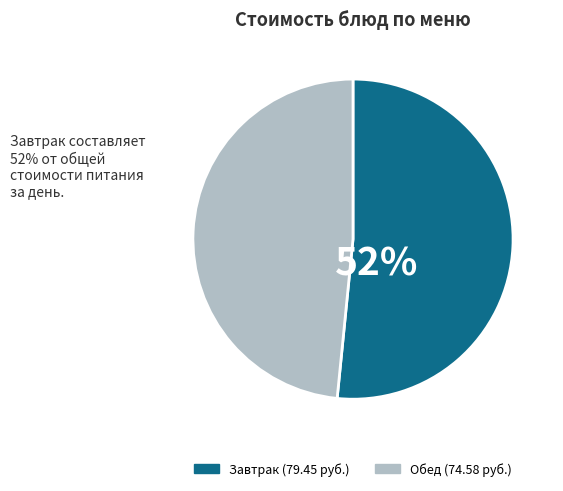

How many slices are in this pie chart?

2